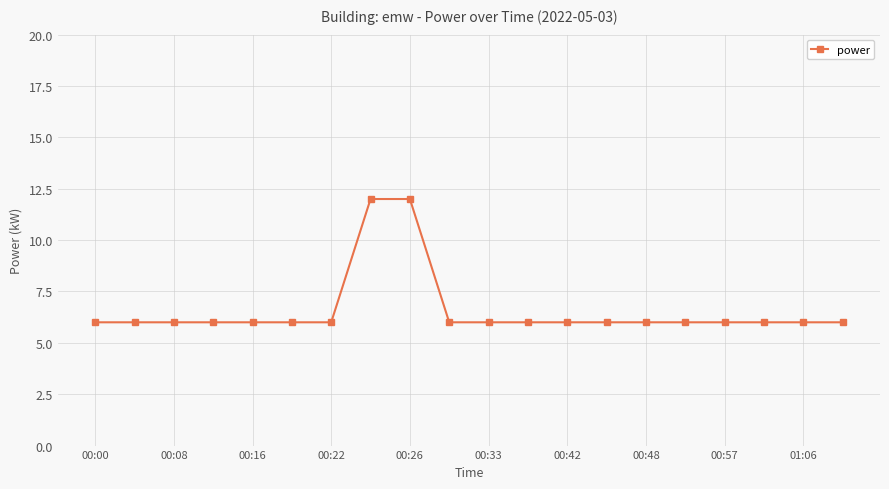

What is the average value?

7